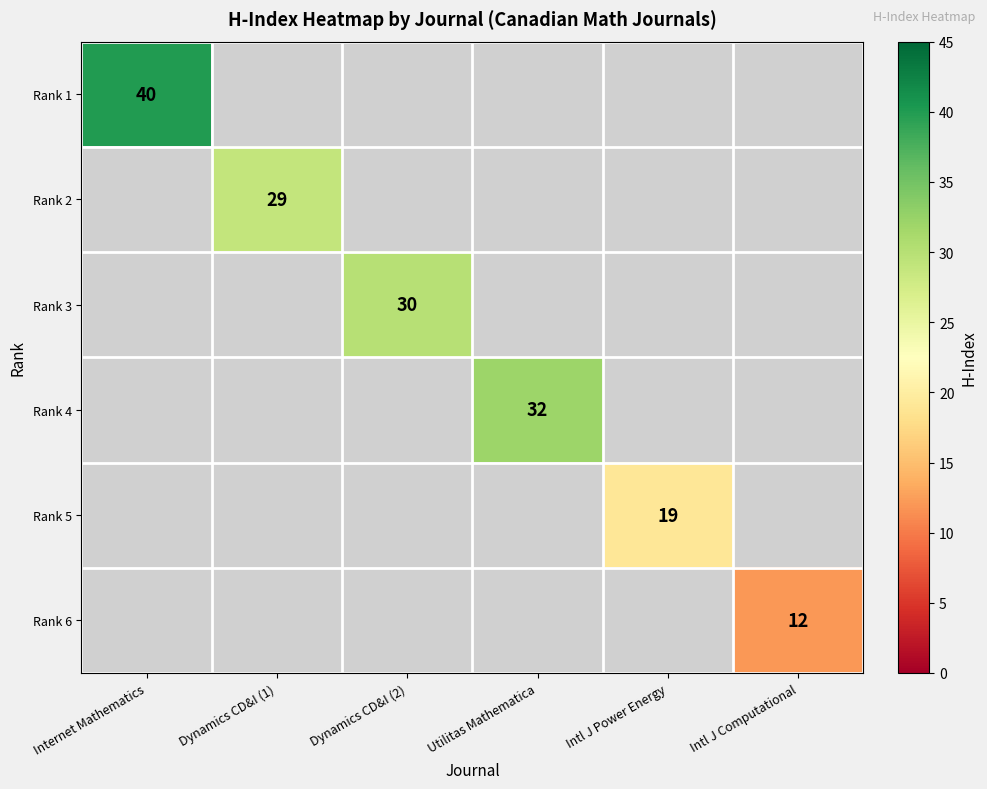

Is it true that Rank 6 equals 21 at Intl J Computational?

False